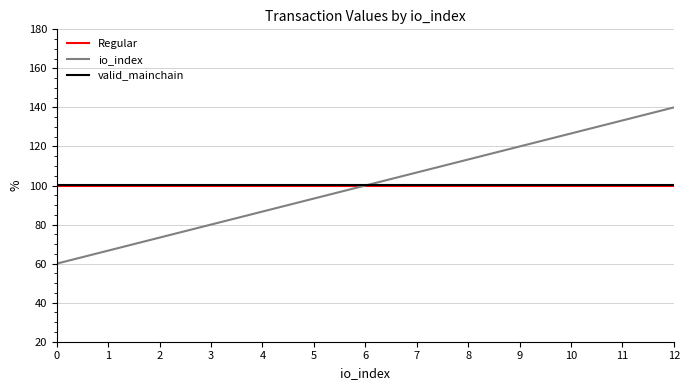

What is the total value across all series at 1?

266.9